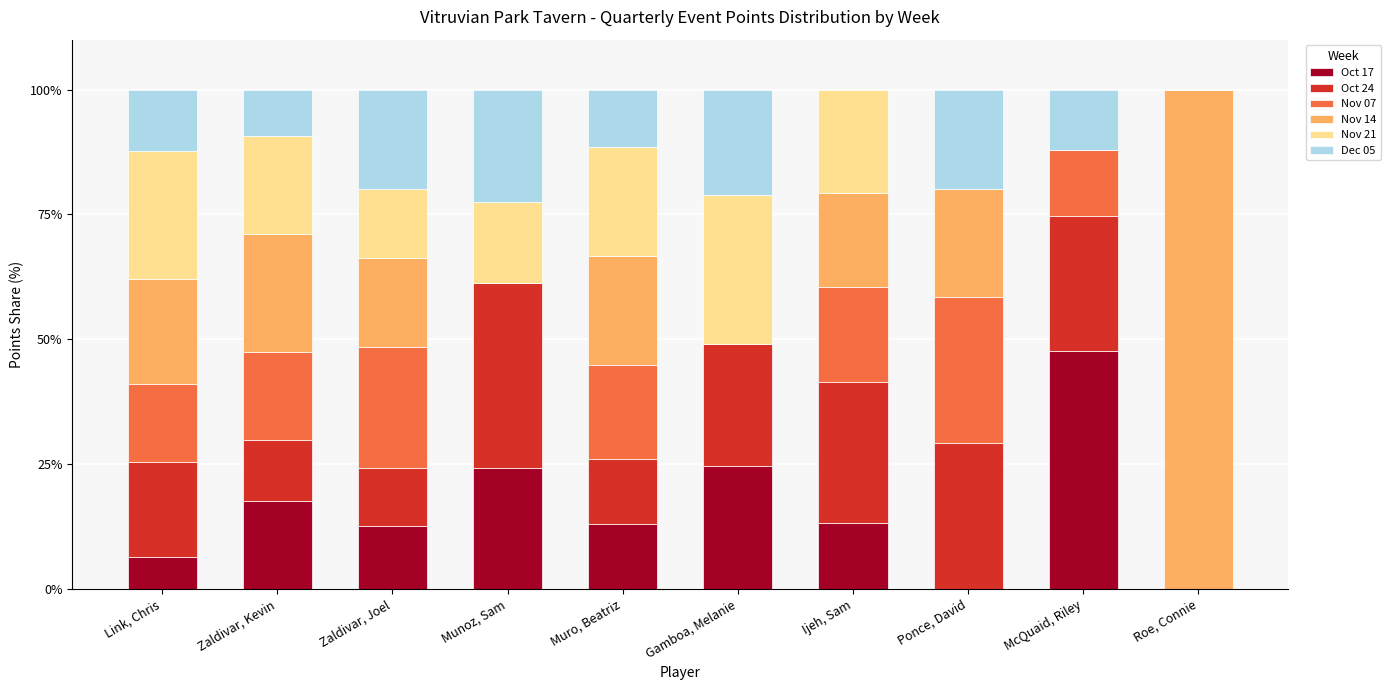

Is it true that Oct 17 equals 21.5 at Zaldivar, Joel?

False